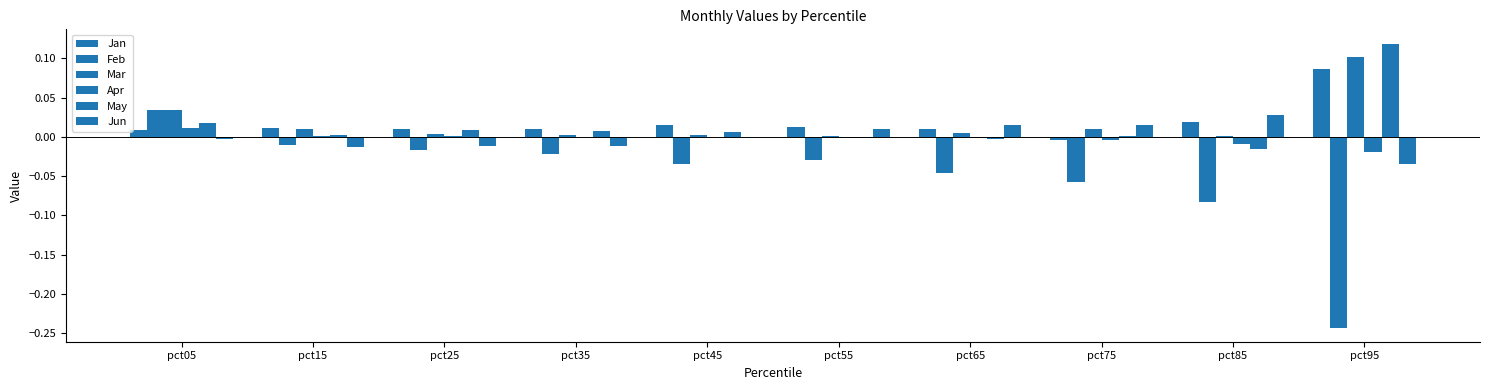

Which series has the largest range (max minus min)?

Feb